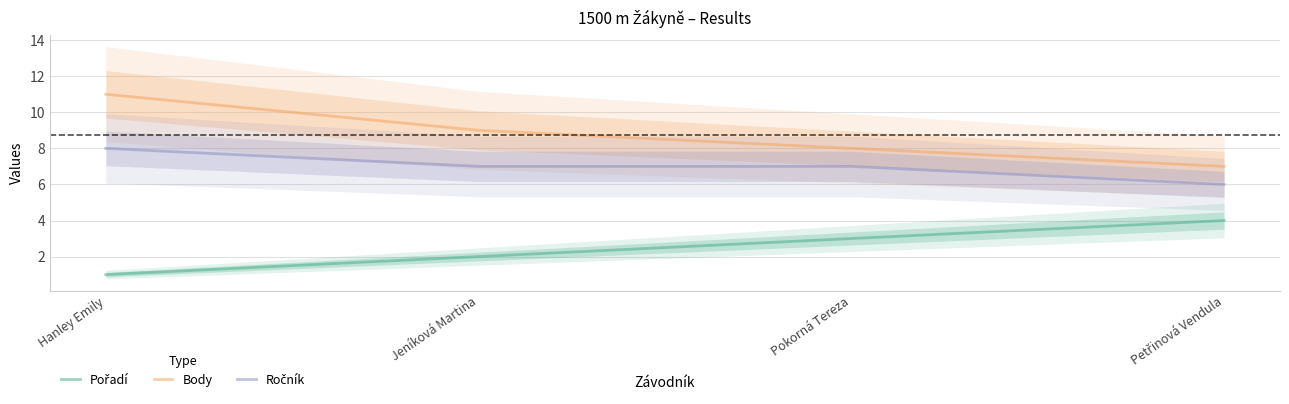

How many values in the Ročník series exceed 7?

1